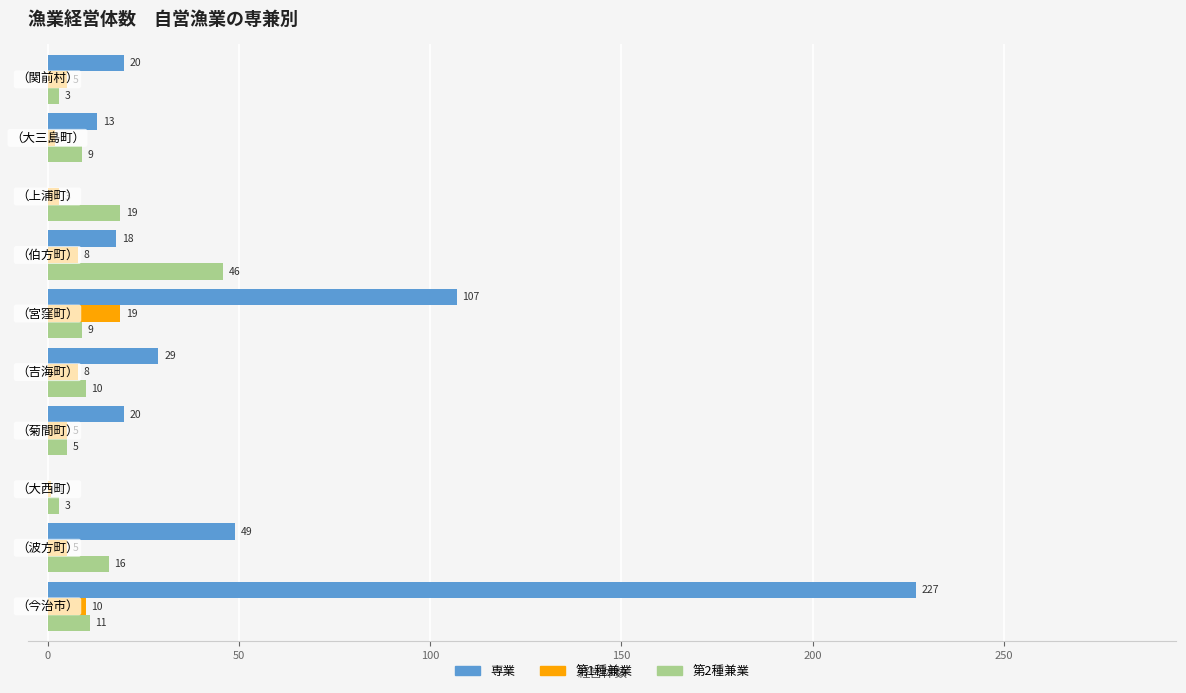

What is the highest value of the 専業 series?

227